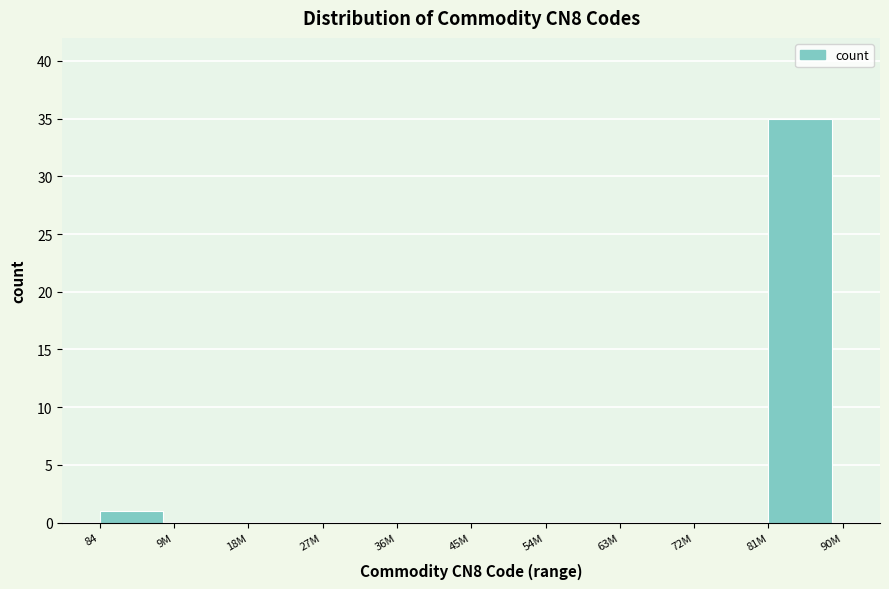

Reading left to right, transcribe all the data shown in this chart.

84=1	9M=0	18M=0	27M=0	36M=0	45M=0	54M=0	63M=0	72M=0	81M=35